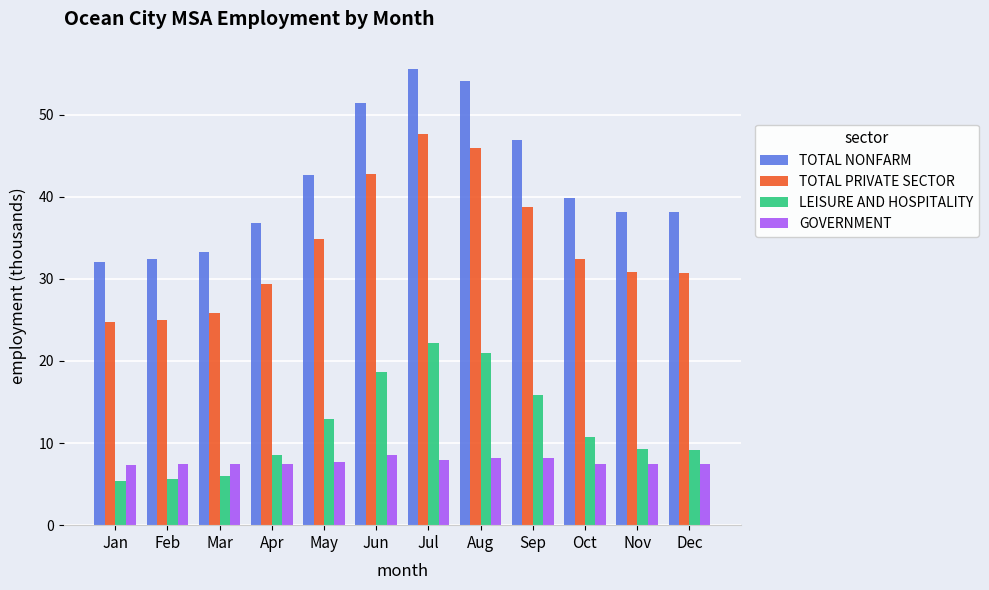

What is the minimum value for GOVERNMENT?

7.3